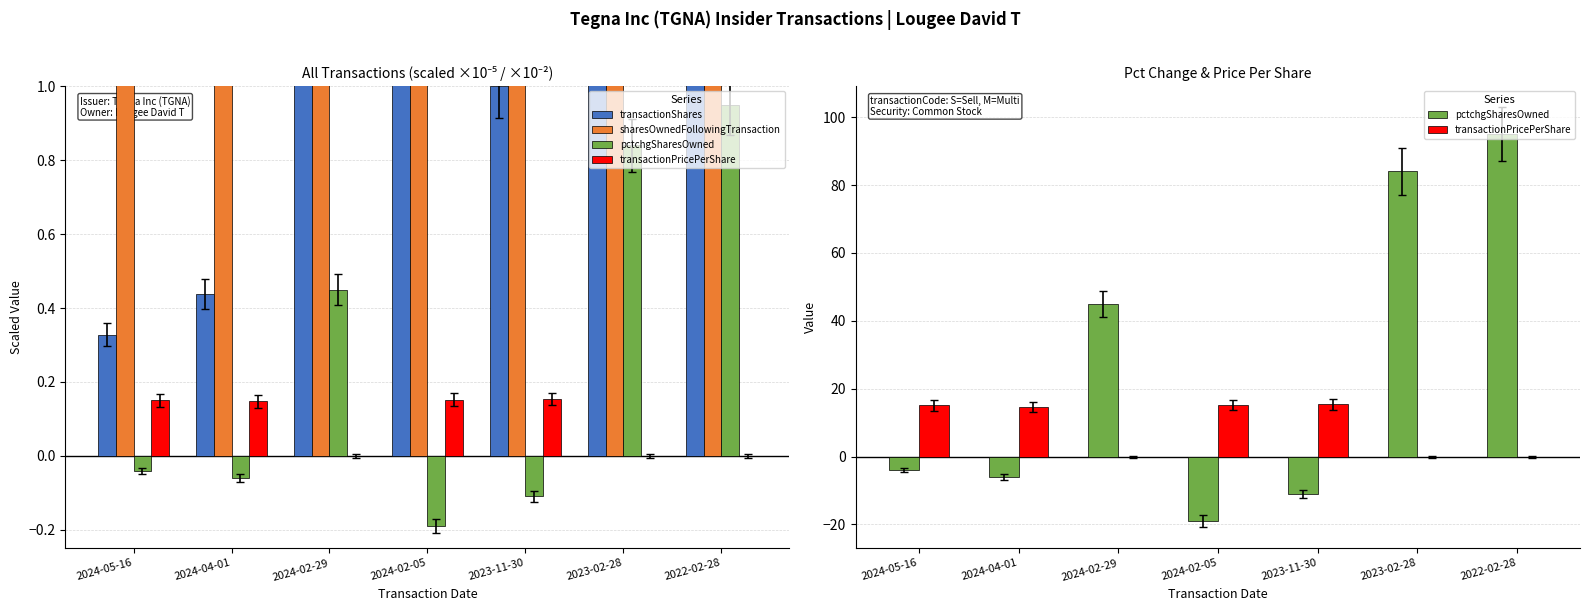

What is the maximum value for pctchgSharesOwned?

95.0